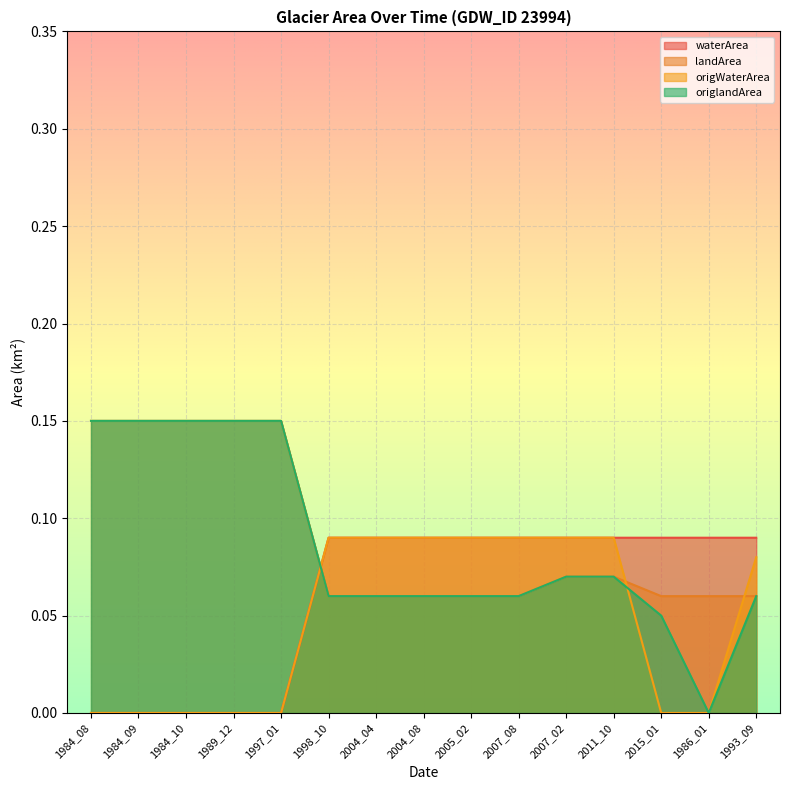

Rank the categories by landArea value from lowest to highest.

1998_10, 2004_04, 2004_08, 2005_02, 2007_08, 2015_01, 1986_01, 1993_09, 2007_02, 2011_10, 1984_08, 1984_09, 1984_10, 1989_12, 1997_01